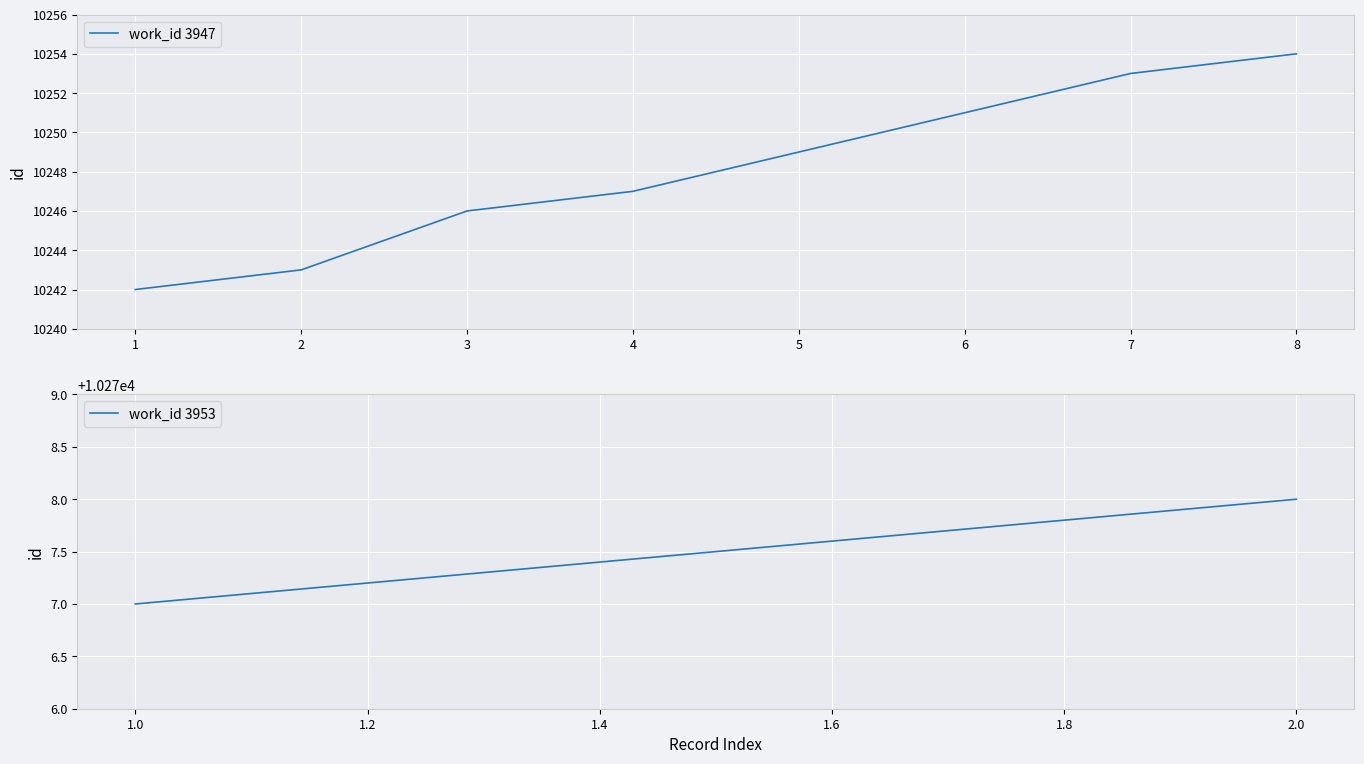

How many categories are shown in the chart?

8